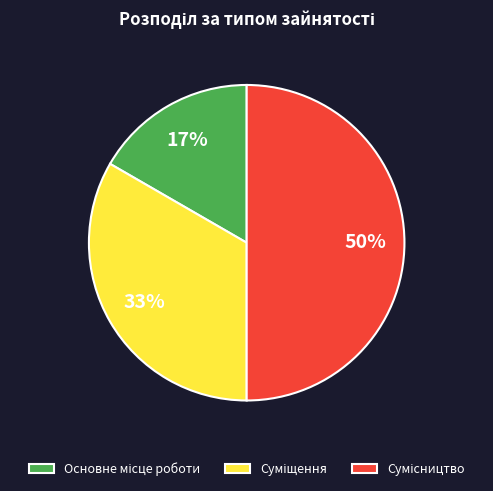

To the nearest percent, what is the average slice percentage?

33%